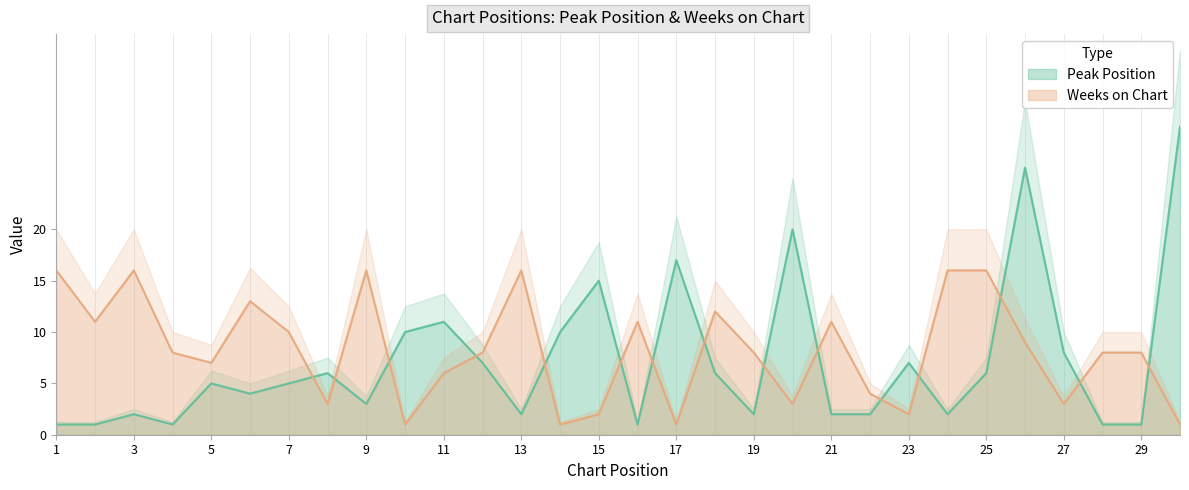

What is the difference between the maximum and second lowest values in the Weeks on Chart series?

15